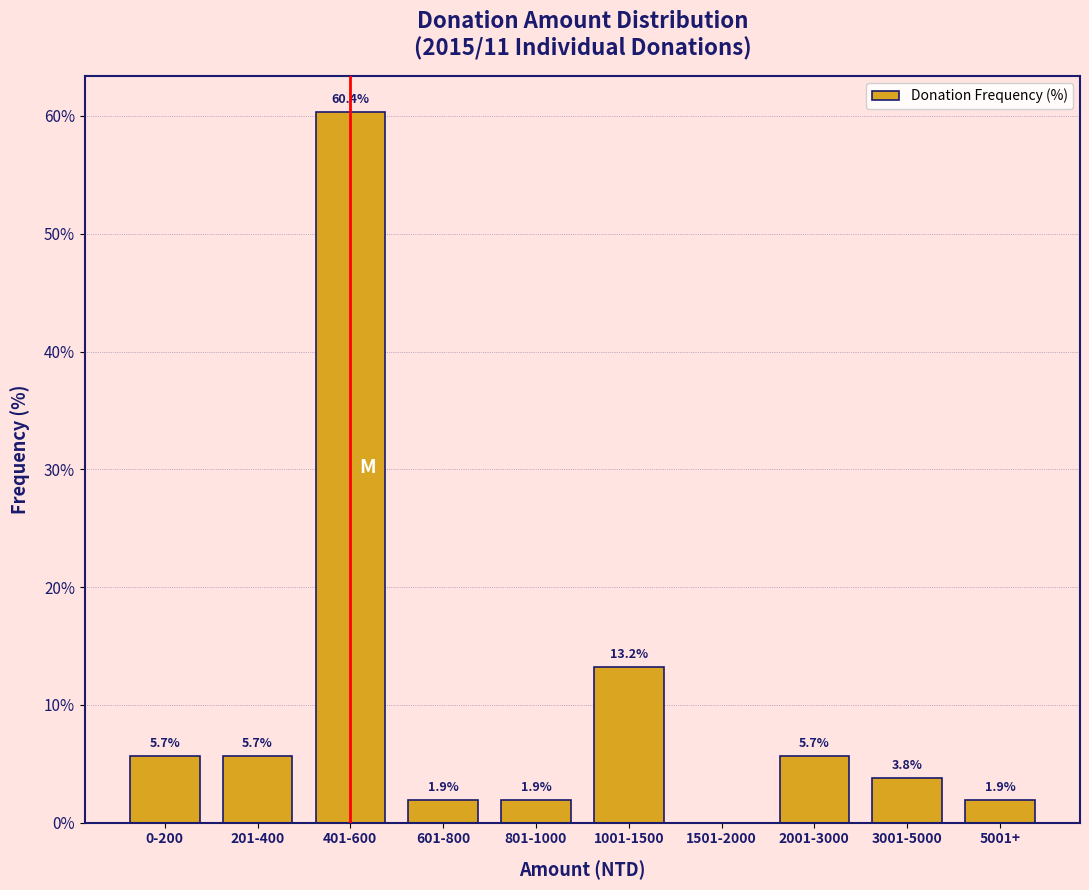

Reading left to right, extract all data points from this chart.

0-200=5.7	201-400=5.7	401-600=60.4	601-800=1.9	801-1000=1.9	1001-1500=13.2	1501-2000=0.0	2001-3000=5.7	3001-5000=3.8	5001+=1.9